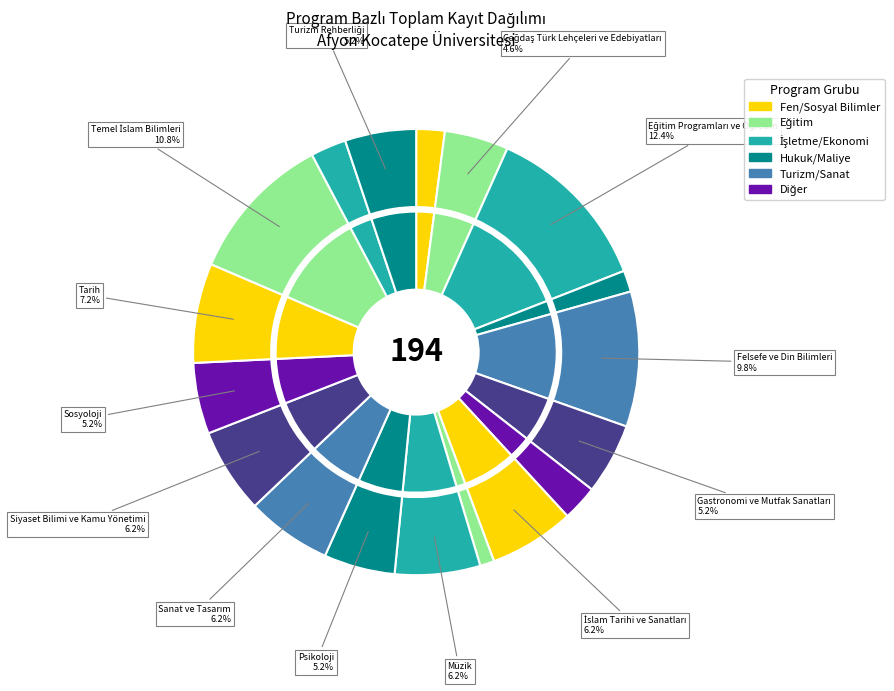

Does any single category account for the majority?

No